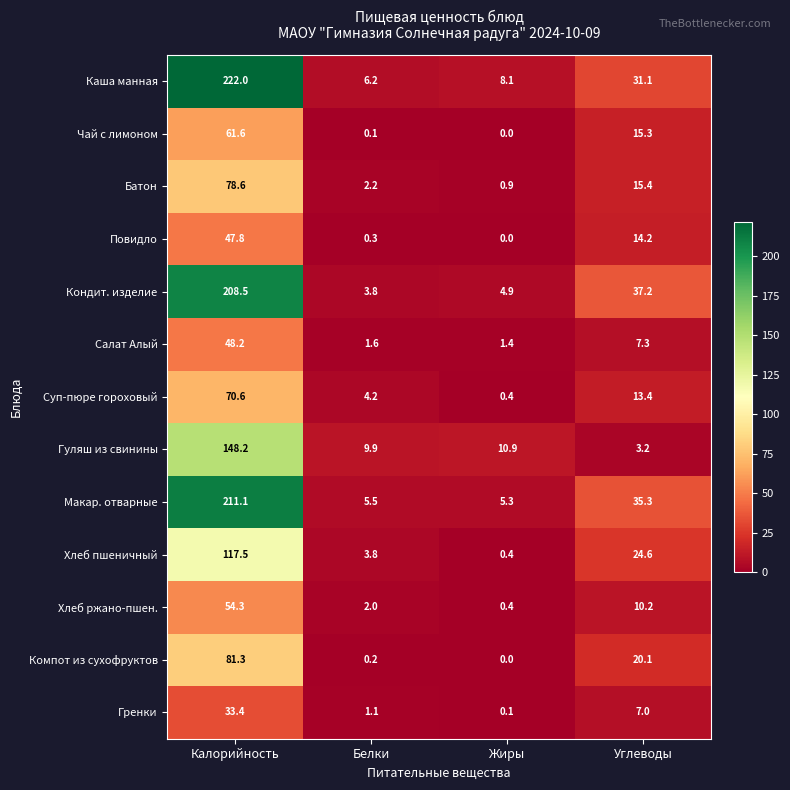

What is the difference between the second highest and second lowest values in the Хлеб ржано-пшен. series?

8.2